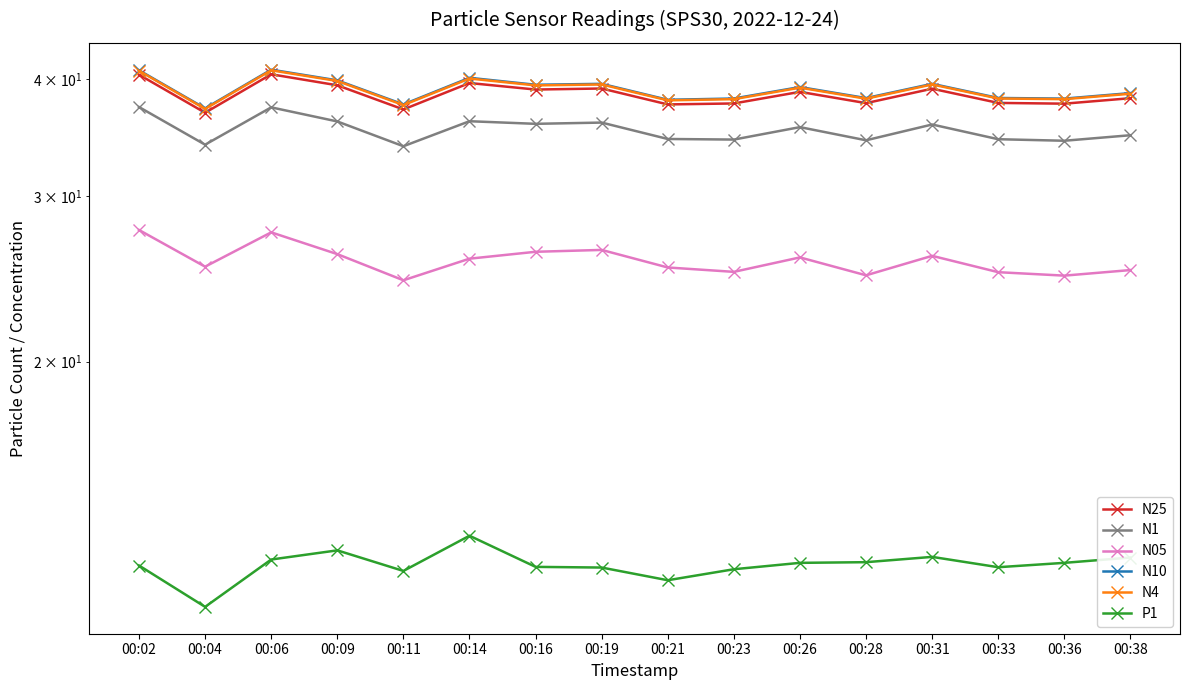

Where is P1 nearest to the value 11?

00:04